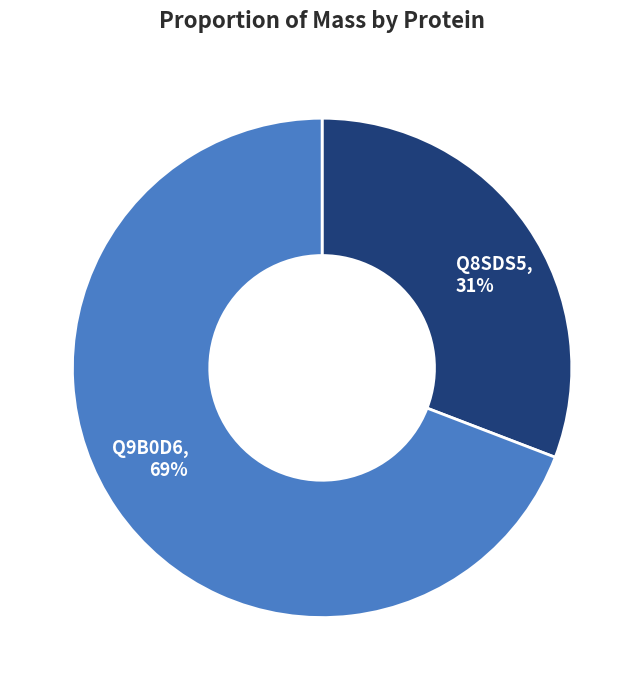

Is the sum of Q8SDS5, 31% and Q9B0D6, 69% greater than half?

Yes